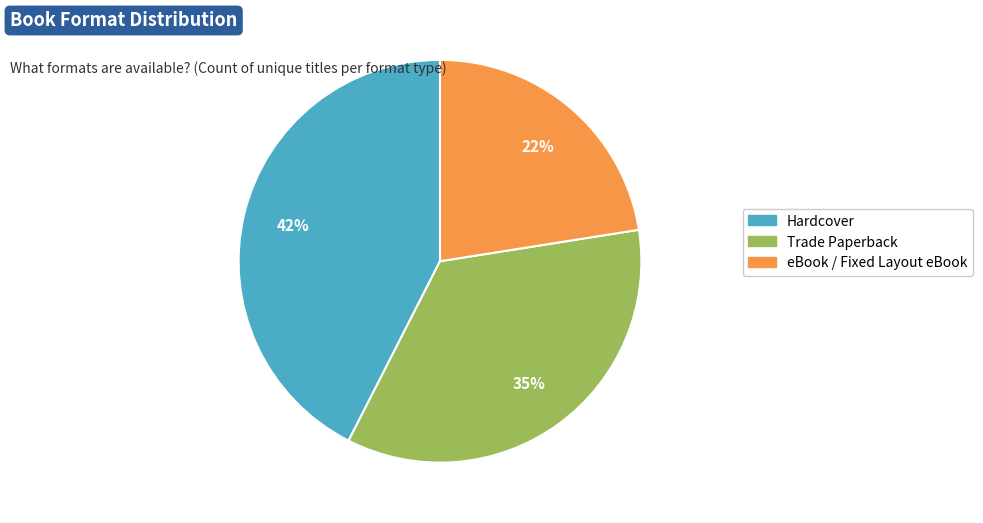

To the nearest percent, what is the difference between the largest and smallest slice percentages?

20%